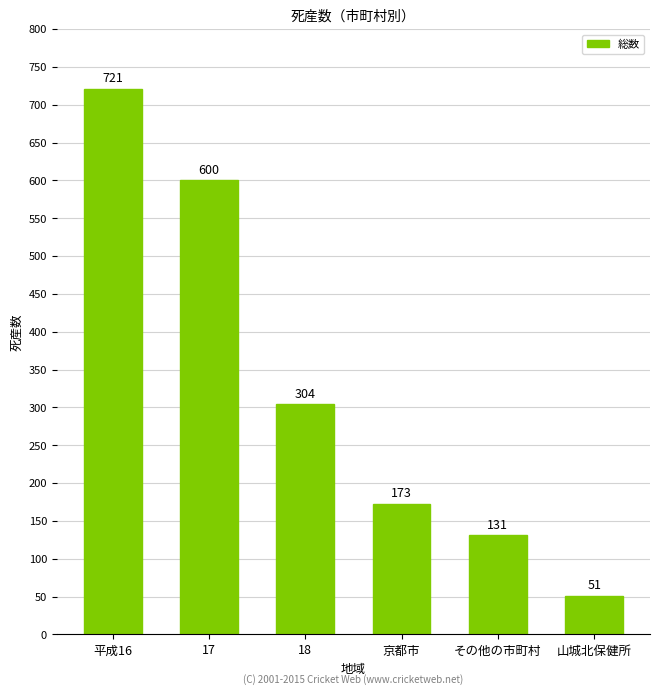

What is the value of the 6th bar from the left?

51